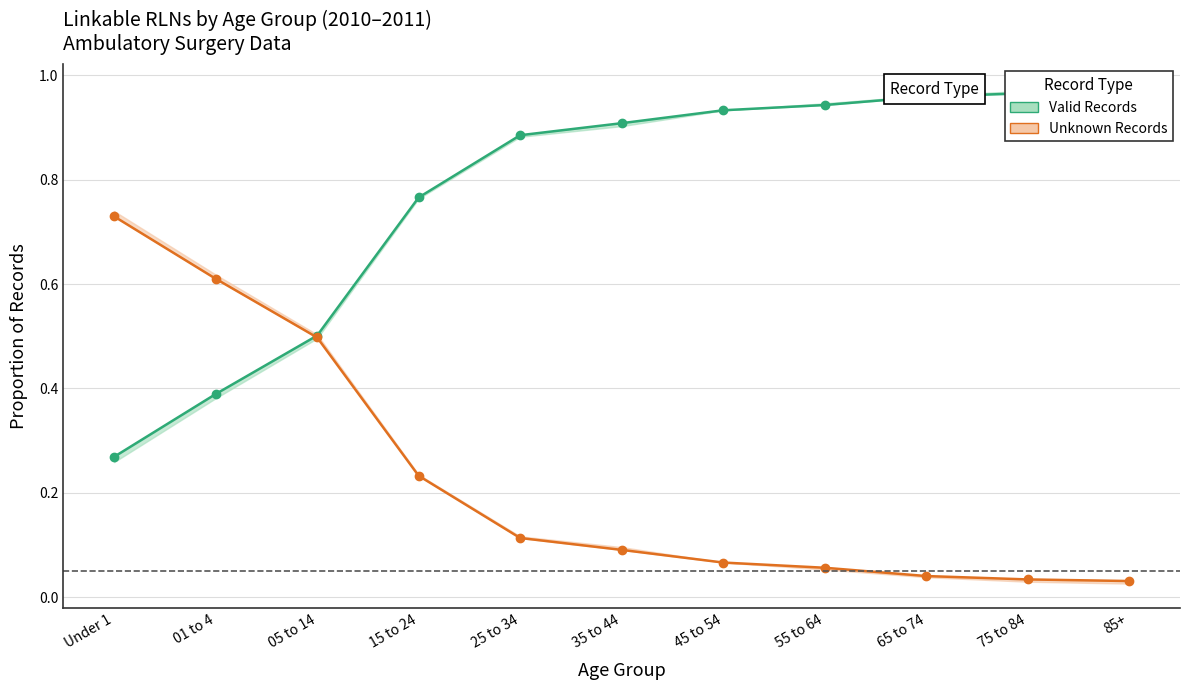

What is the value of the Valid Records point at the 7th from the left?

0.9